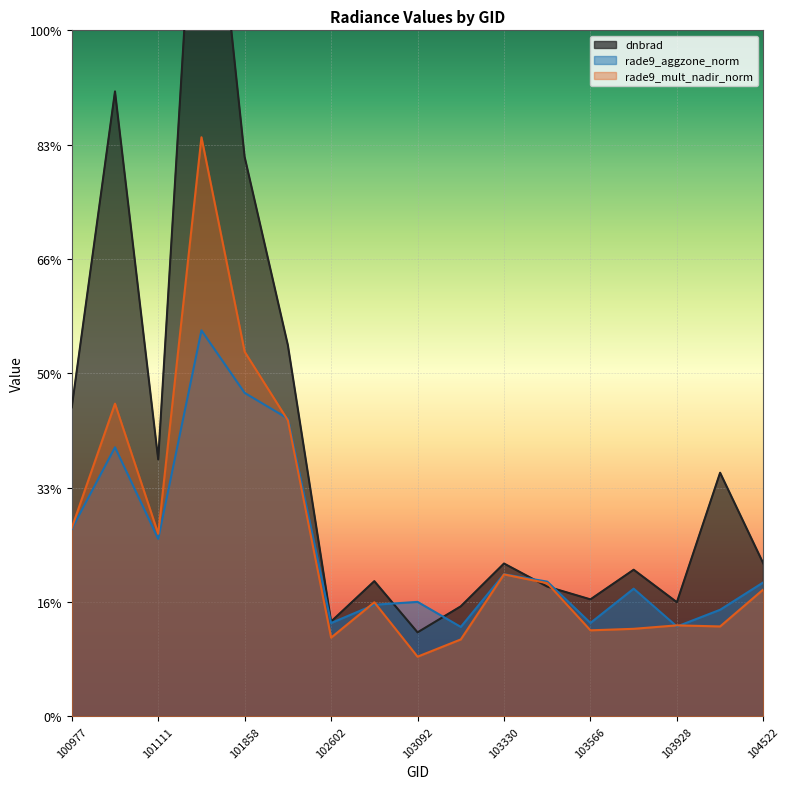

True or false: rade9_aggzone_norm has more than 1 points higher than both neighbors.

True